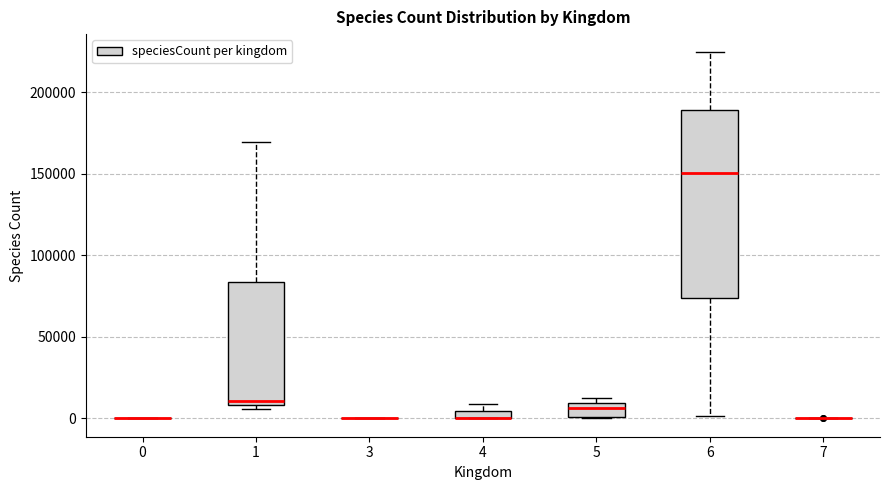

Which box is the tallest, from its lower edge to its upper edge?

6